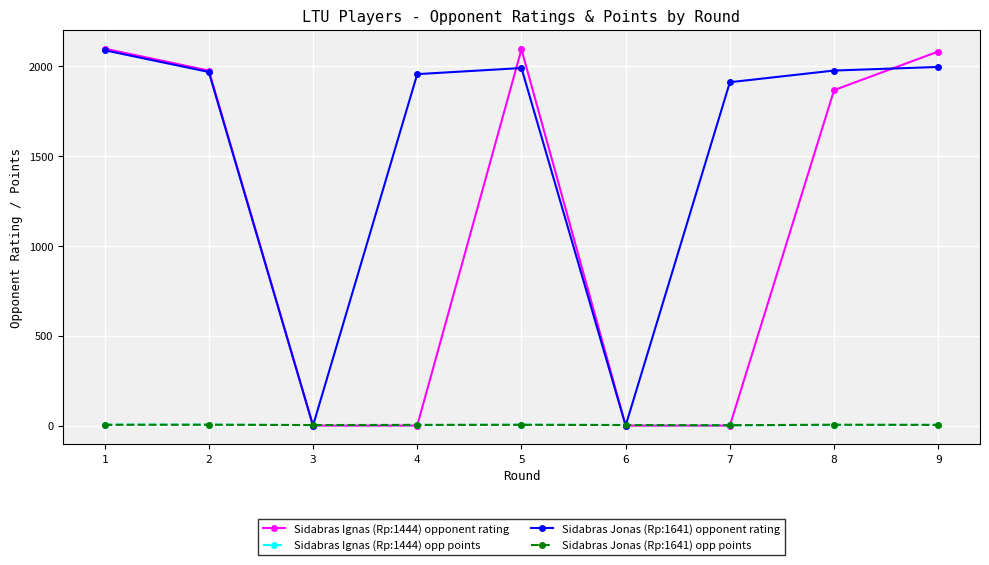

The value of Sidabras Jonas (Rp:1641) opponent rating at 7 is 3106.6. True or false?

False